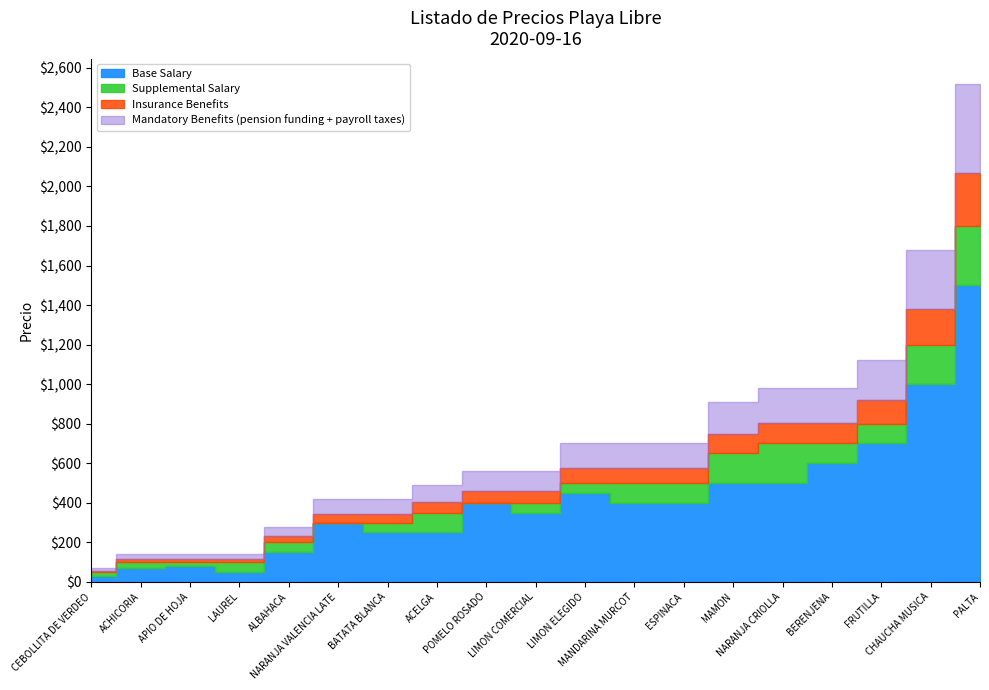

What is the sum of the PRECIO MINIMO values at APIO DE HOJA and NARANJA VALENCIA LATE?

380